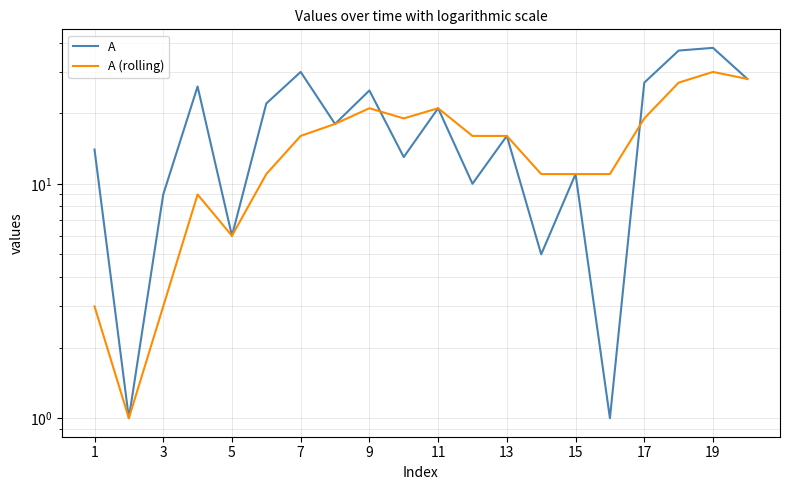

What is the greatest value displayed?

38